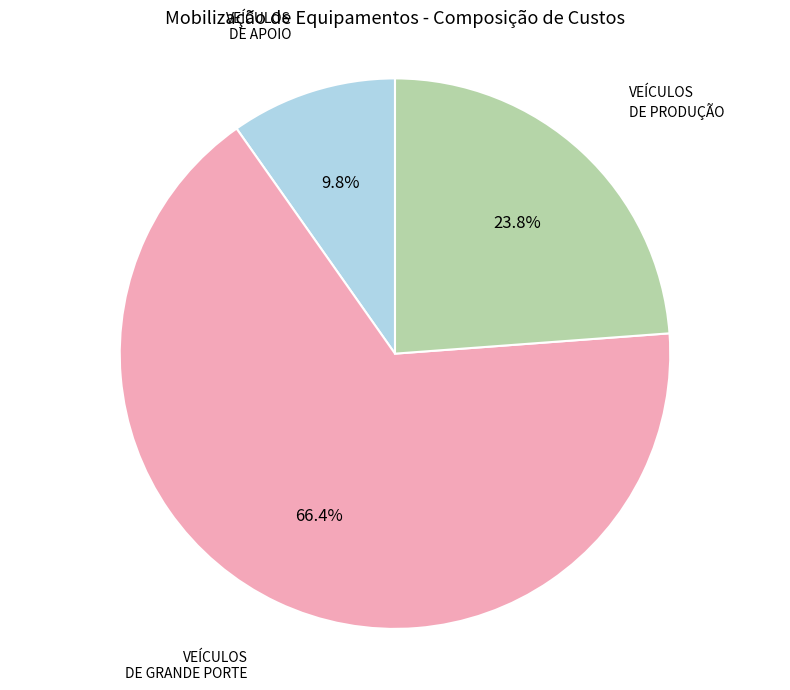

Count the number of slices in the pie.

3